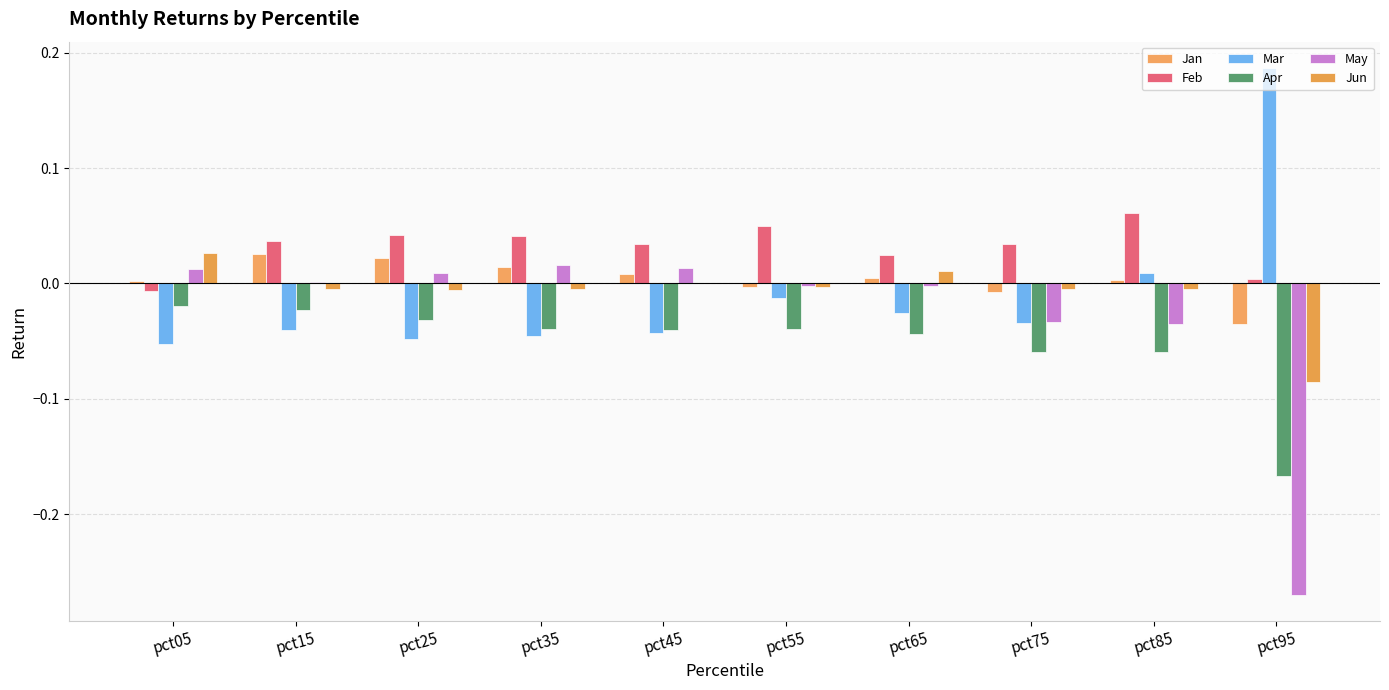

Reading left to right, extract all data points from this chart.

Jan: pct05=0.0	pct15=0.0	pct25=0.0	pct35=0.0	pct45=0.0	pct55=-0.0	pct65=0.0	pct75=-0.0	pct85=0.0	pct95=-0.0
Feb: pct05=-0.0	pct15=0.0	pct25=0.0	pct35=0.0	pct45=0.0	pct55=0.1	pct65=0.0	pct75=0.0	pct85=0.1	pct95=0.0
Mar: pct05=-0.1	pct15=-0.0	pct25=-0.0	pct35=-0.0	pct45=-0.0	pct55=-0.0	pct65=-0.0	pct75=-0.0	pct85=0.0	pct95=0.2
Apr: pct05=-0.0	pct15=-0.0	pct25=-0.0	pct35=-0.0	pct45=-0.0	pct55=-0.0	pct65=-0.0	pct75=-0.1	pct85=-0.1	pct95=-0.2
May: pct05=0.0	pct15=0.0	pct25=0.0	pct35=0.0	pct45=0.0	pct55=-0.0	pct65=-0.0	pct75=-0.0	pct85=-0.0	pct95=-0.3
Jun: pct05=0.0	pct15=-0.0	pct25=-0.0	pct35=-0.0	pct45=0.0	pct55=-0.0	pct65=0.0	pct75=-0.0	pct85=-0.0	pct95=-0.1